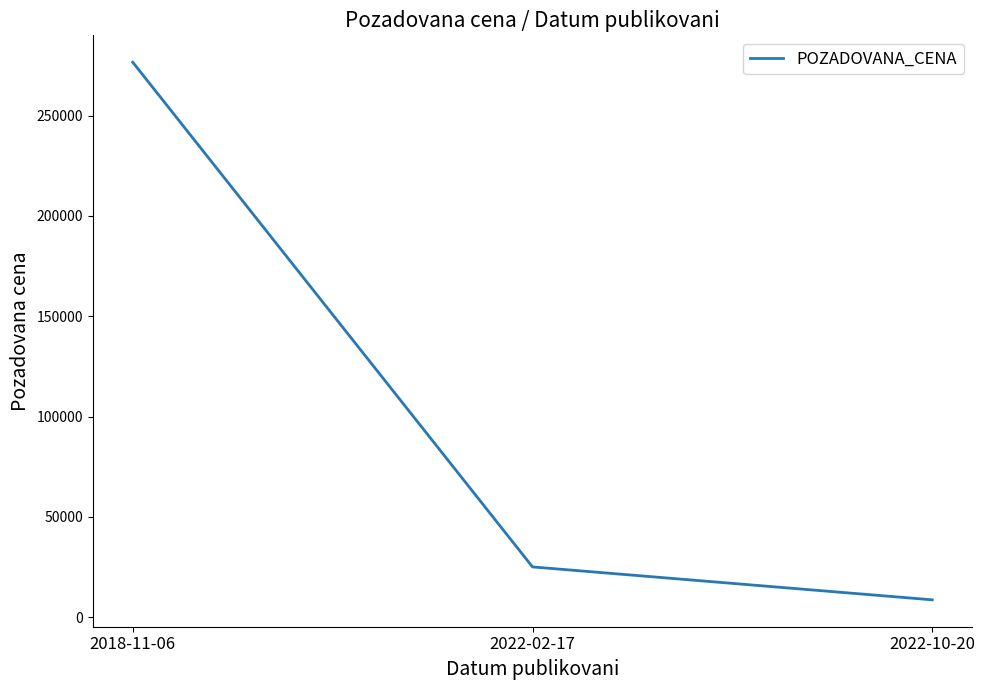

Reading right to left, what are all the values shown in this chart?

2022-10-20=8640	2022-02-17=25050	2018-11-06=276590